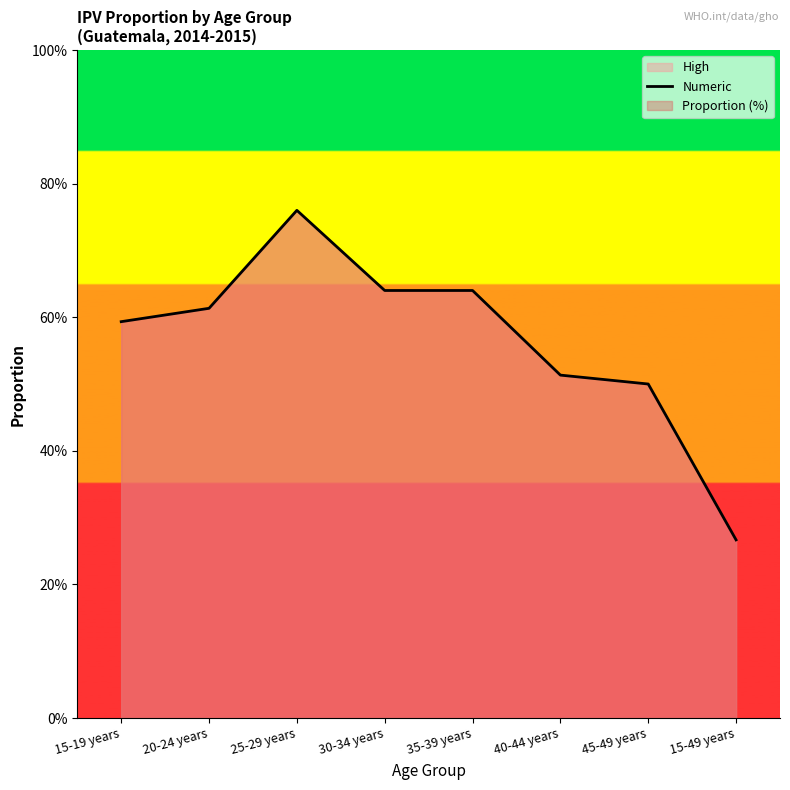

How many series are shown in this chart?

1